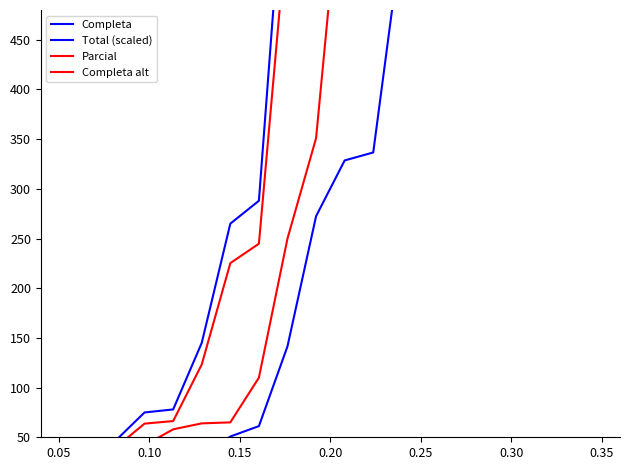

What is the lowest value of the Completa alt series?

22.9